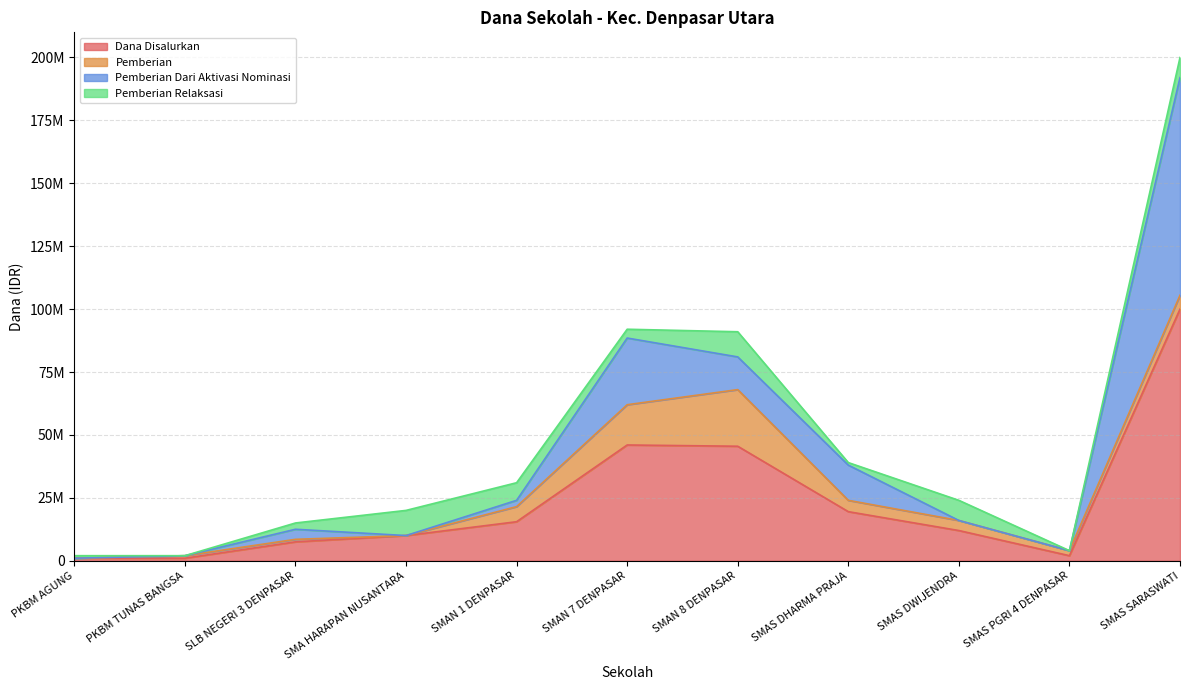

The value of Pemberian at PKBM AGUNG is -13683757. True or false?

False